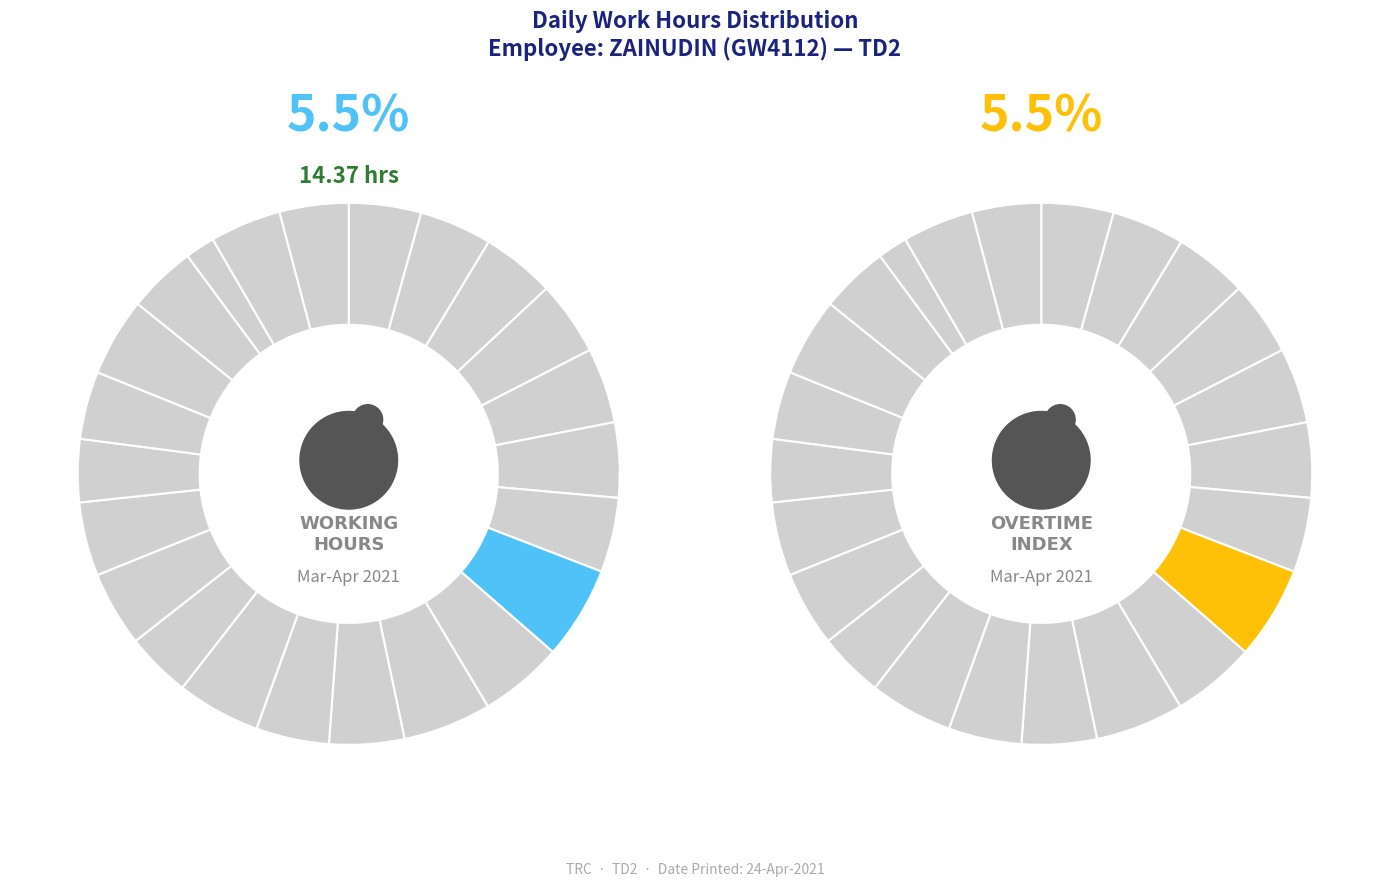

Which category has the smallest portion of the pie?

Sun 28